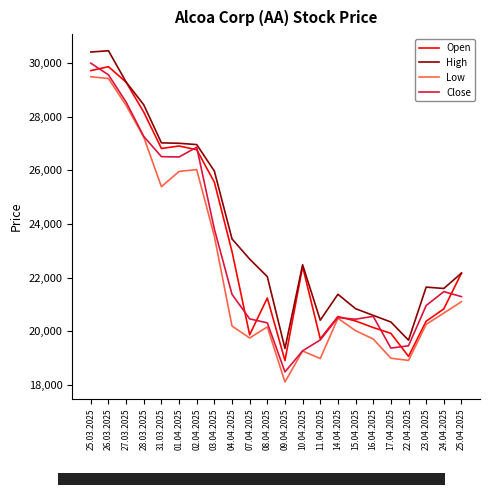

Which category has the lowest value in the High series?

09.04.2025